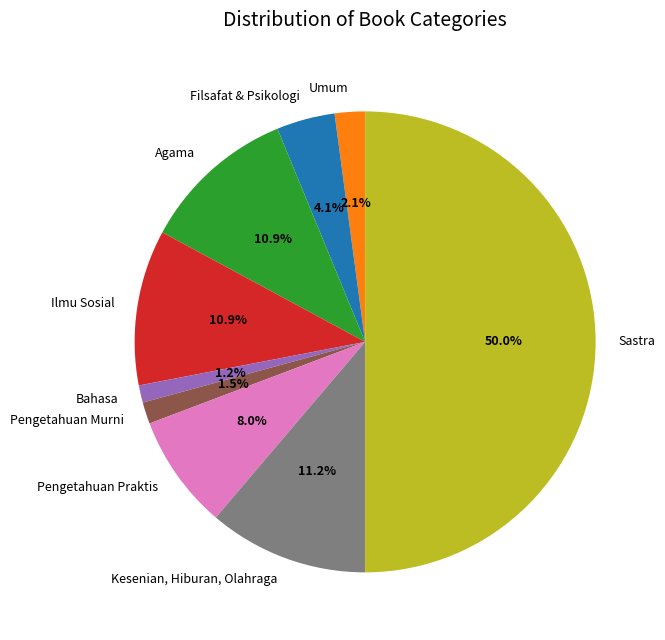

What is the majority slice?

Sastra